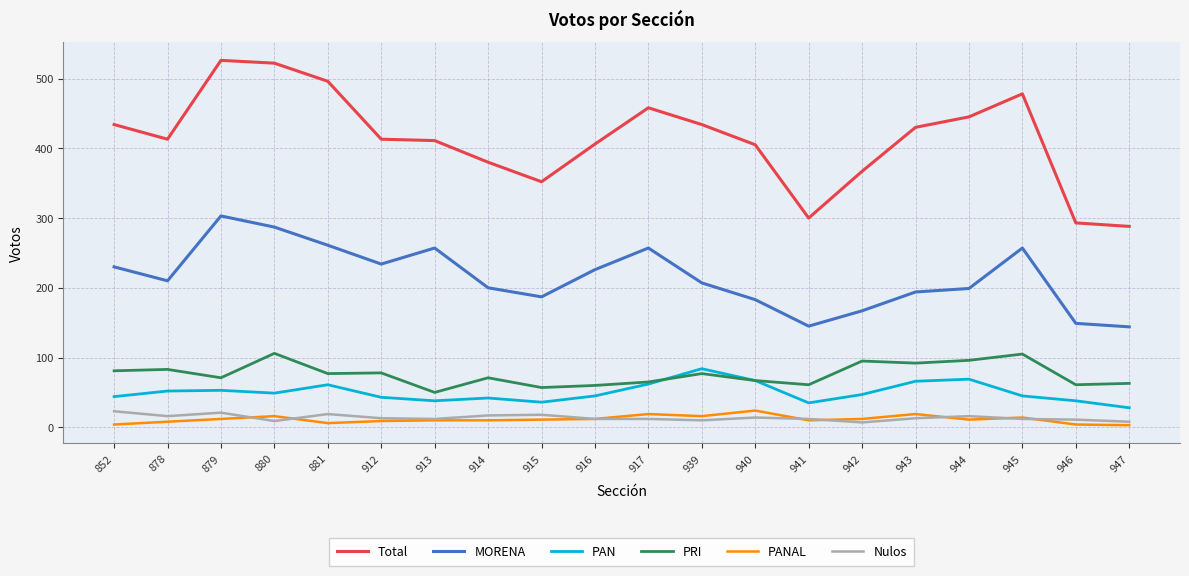

True or false: MORENA and Total cross at least once.

False